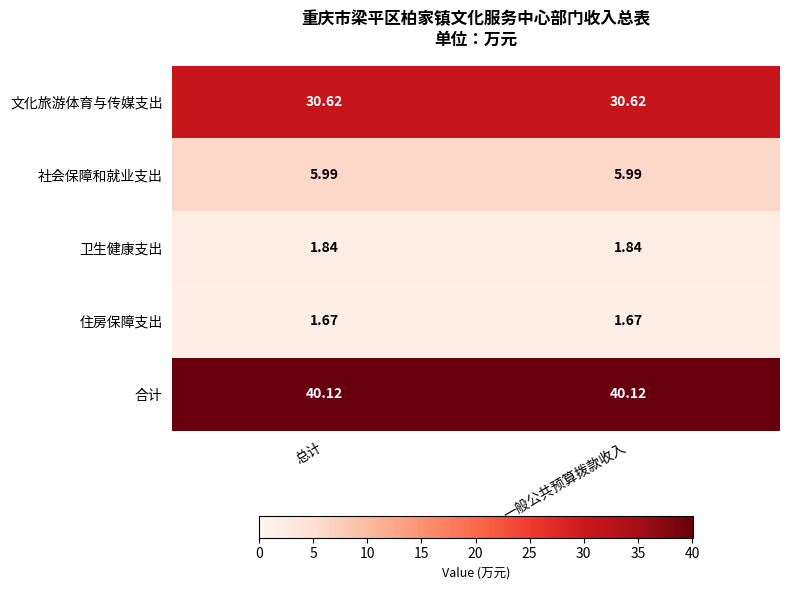

What is the total value across all series at 总计?

80.2